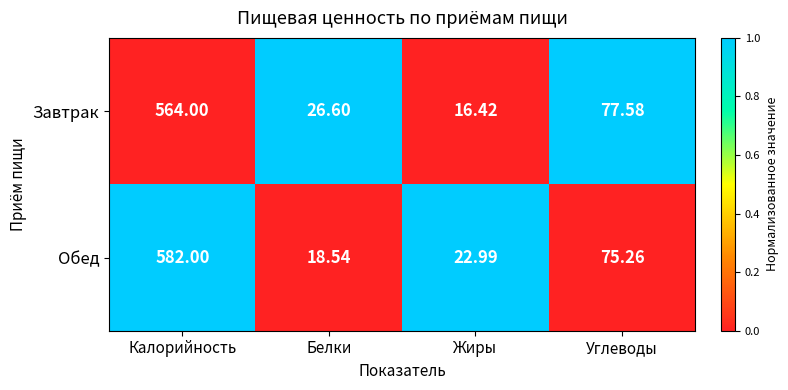

Rank the series at Белки from highest to lowest value.

Завтрак, Обед